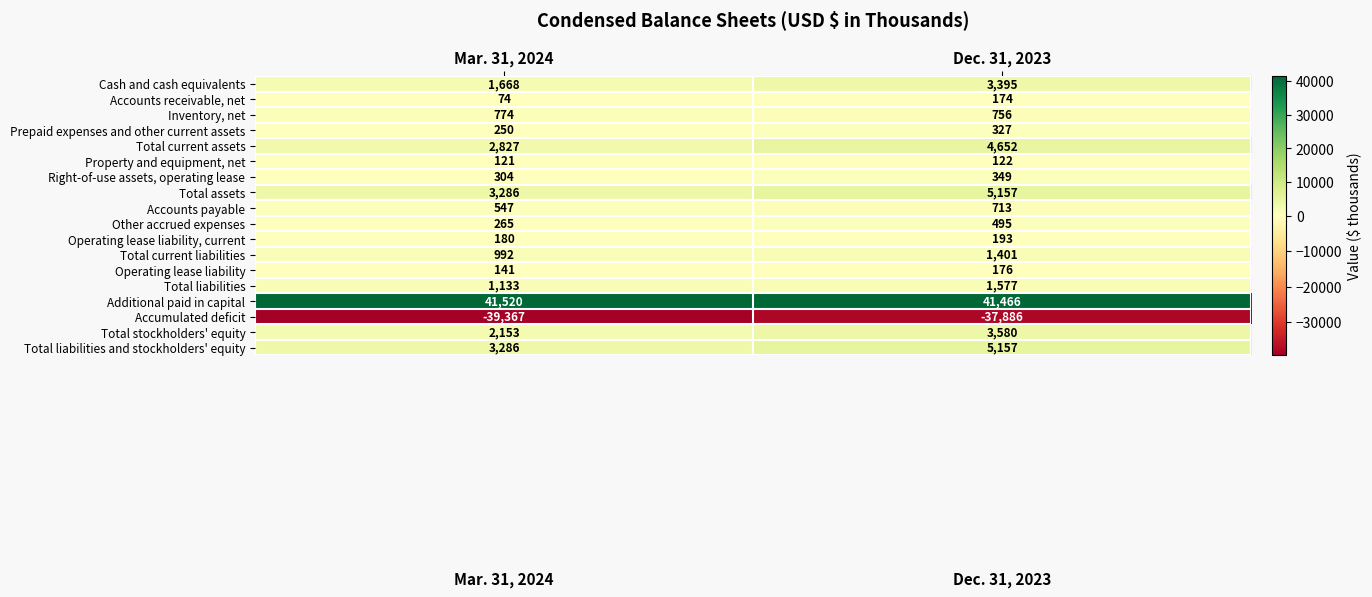

What is the difference between the maximum and minimum values in the Total current assets series?

1825